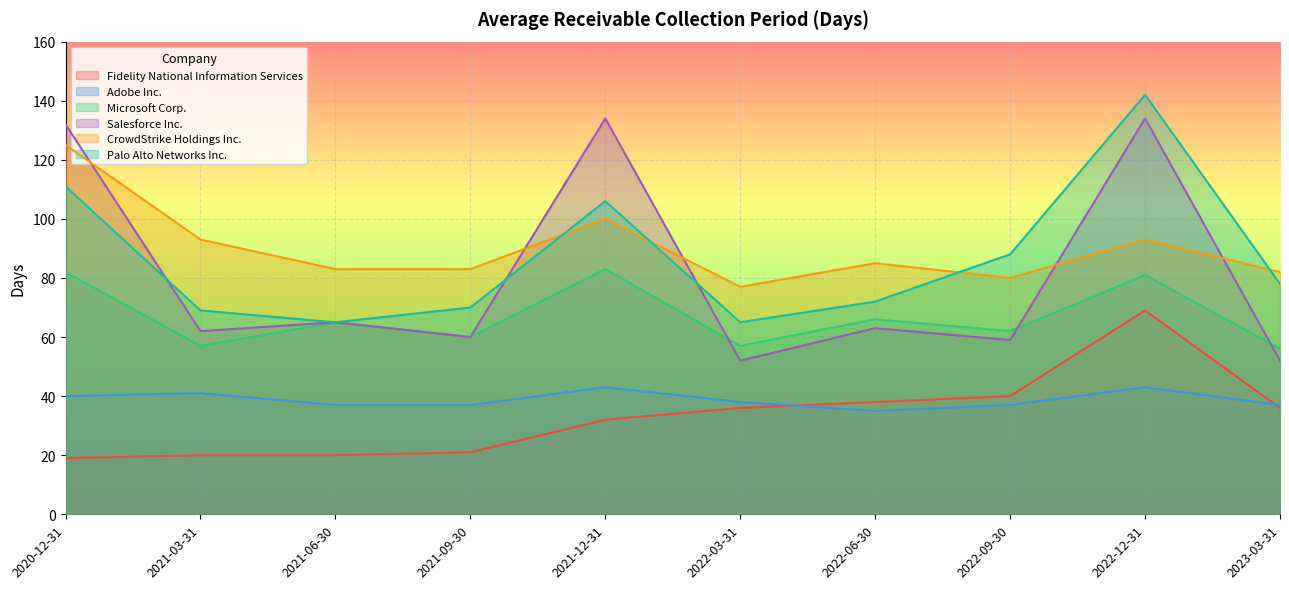

True or false: Adobe Inc. and Salesforce Inc. cross at least once.

False